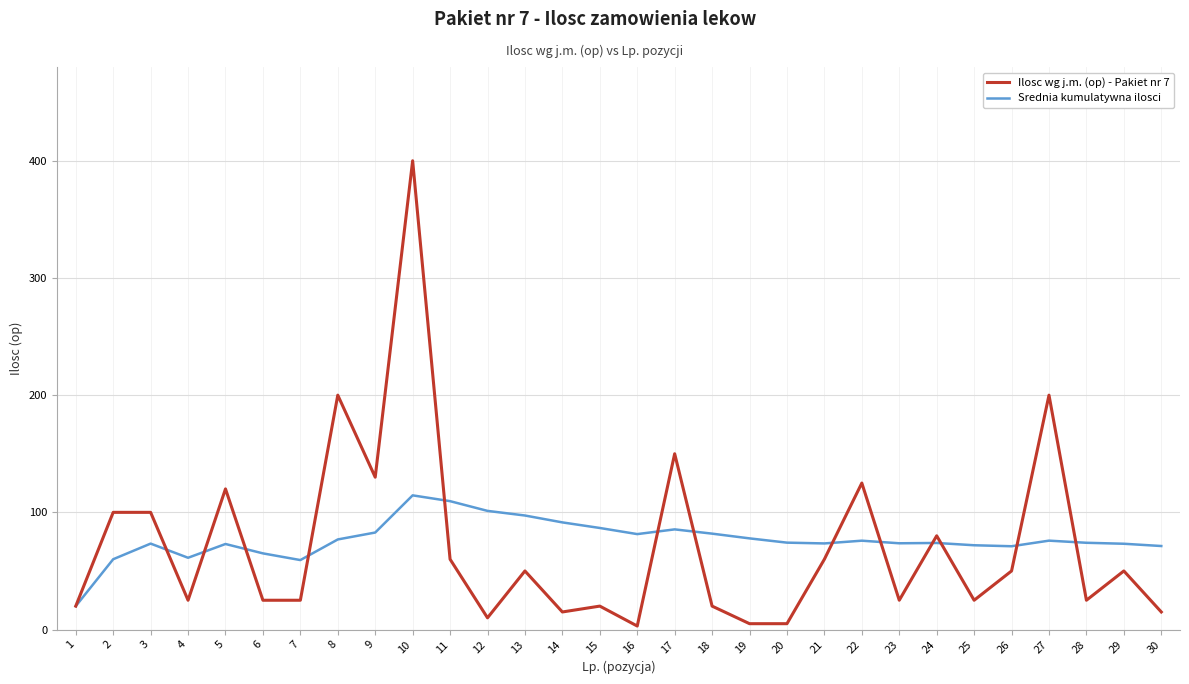

At which category is the sum across all series the highest?

10